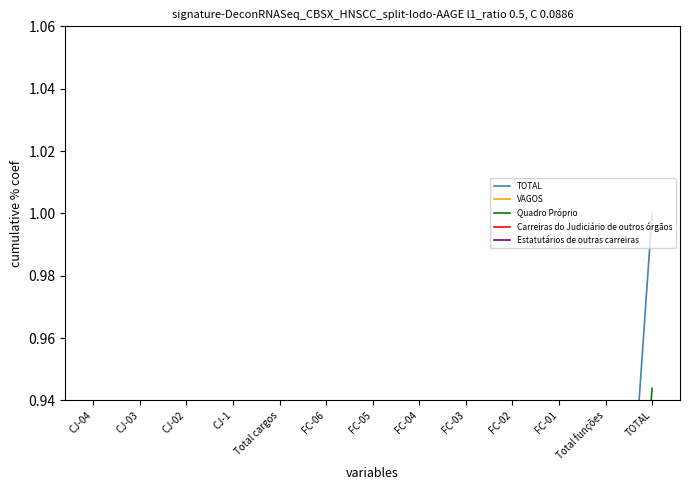

Does the chart display data point markers on the line(s)?

No